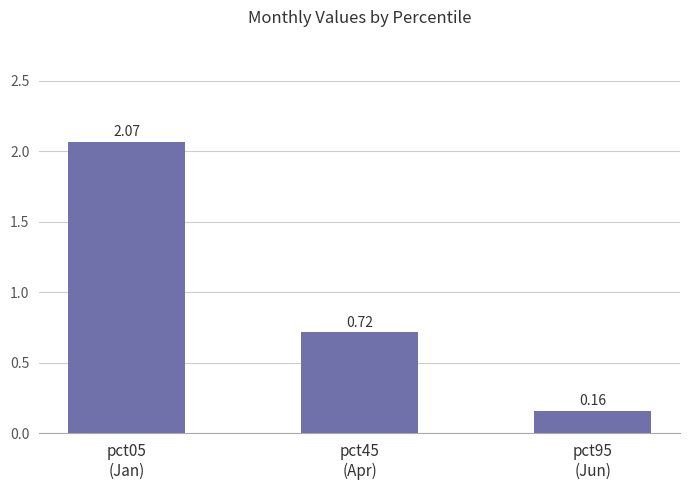

Which label corresponds to the largest value in the chart?

pct05
(Jan)